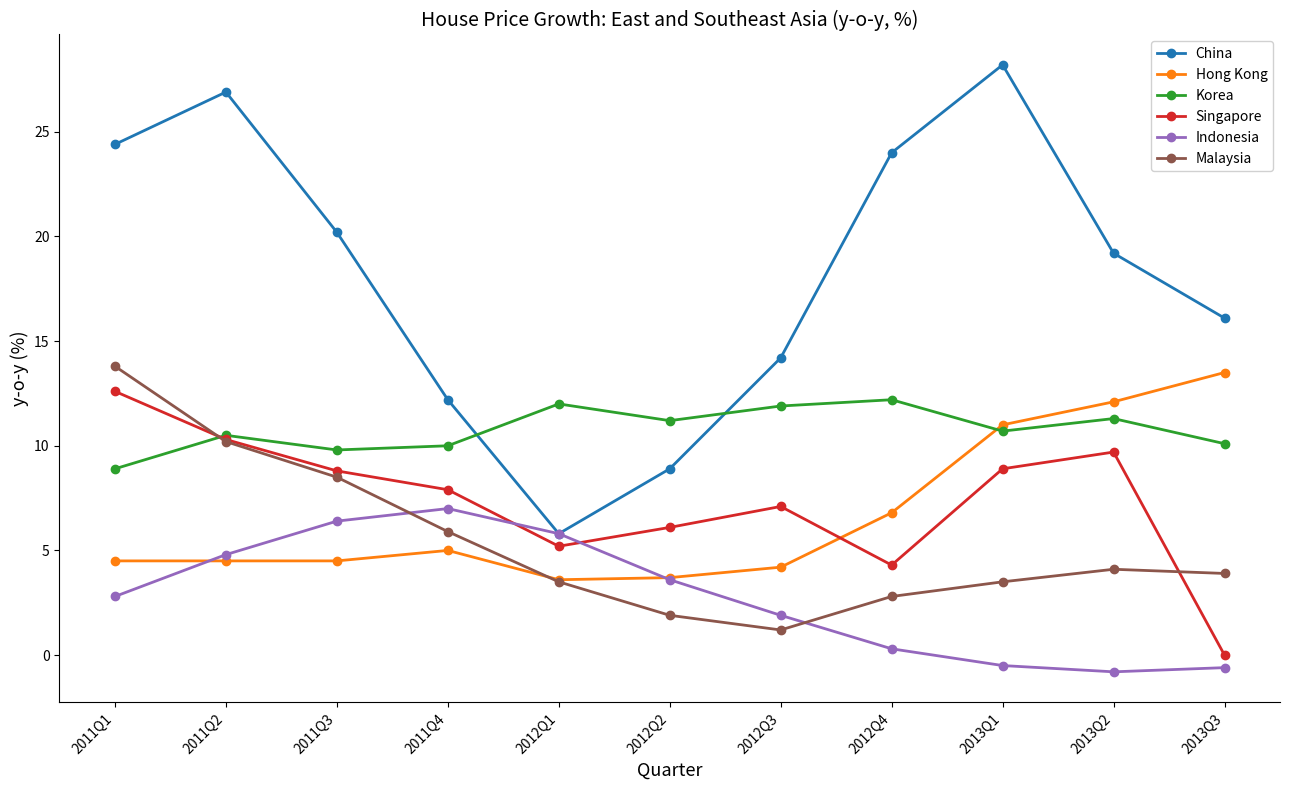

How many data points in China are above 19?

6